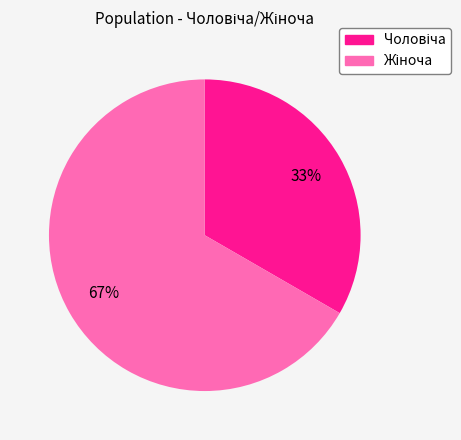

Does any single category account for the majority?

Yes